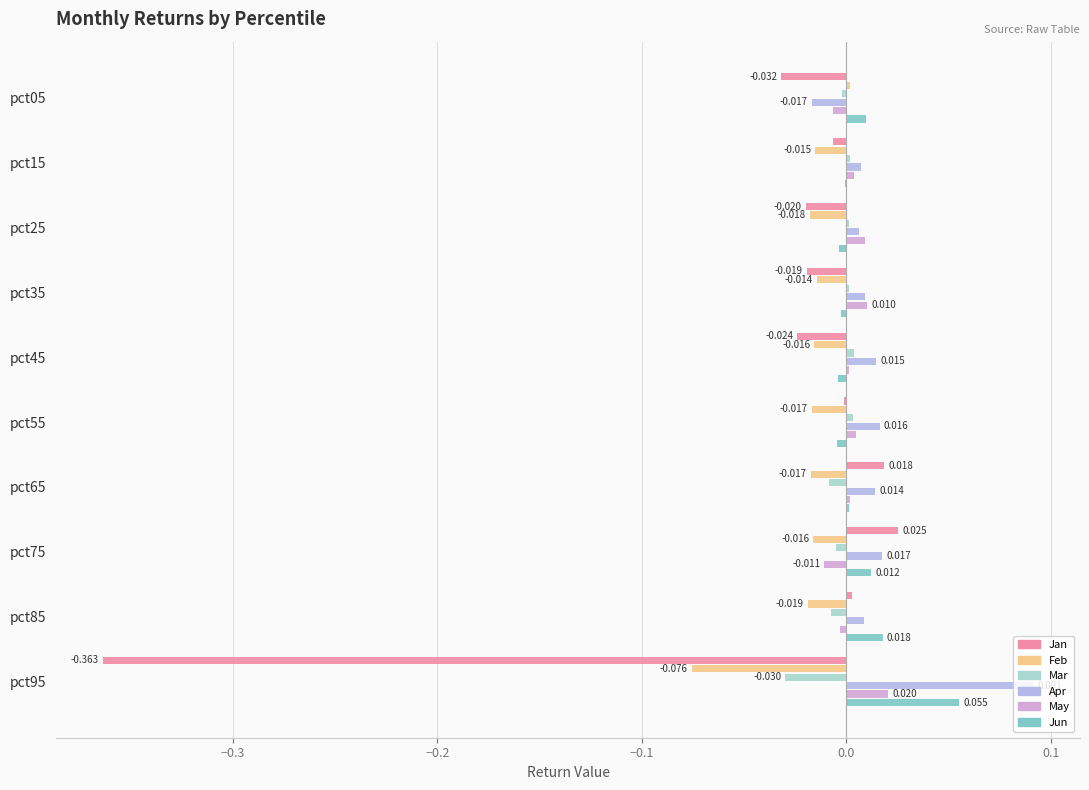

Between pct25 and pct95, which series saw the biggest shift?

Jan